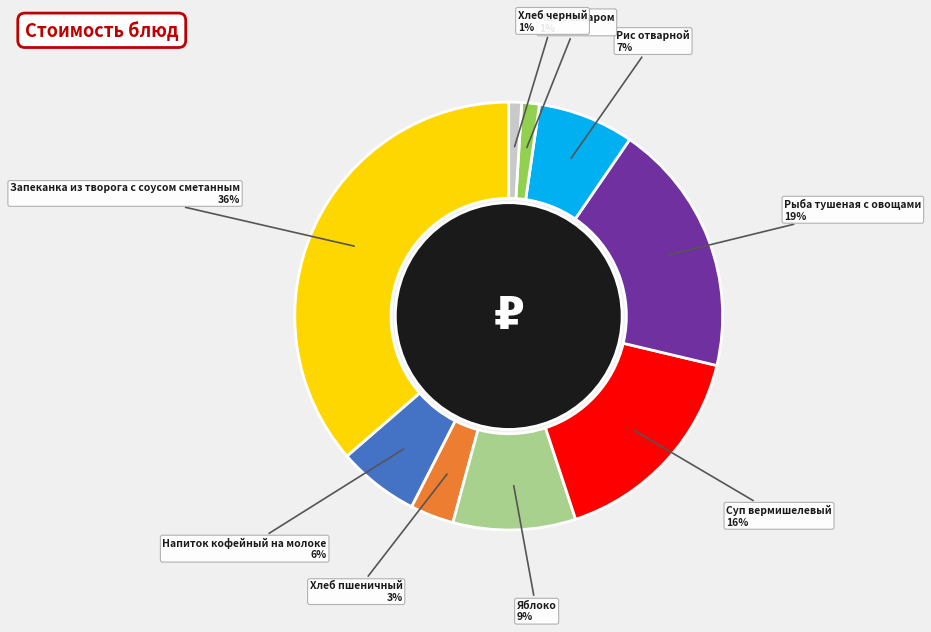

To the nearest percent, what is the average slice percentage?

11%